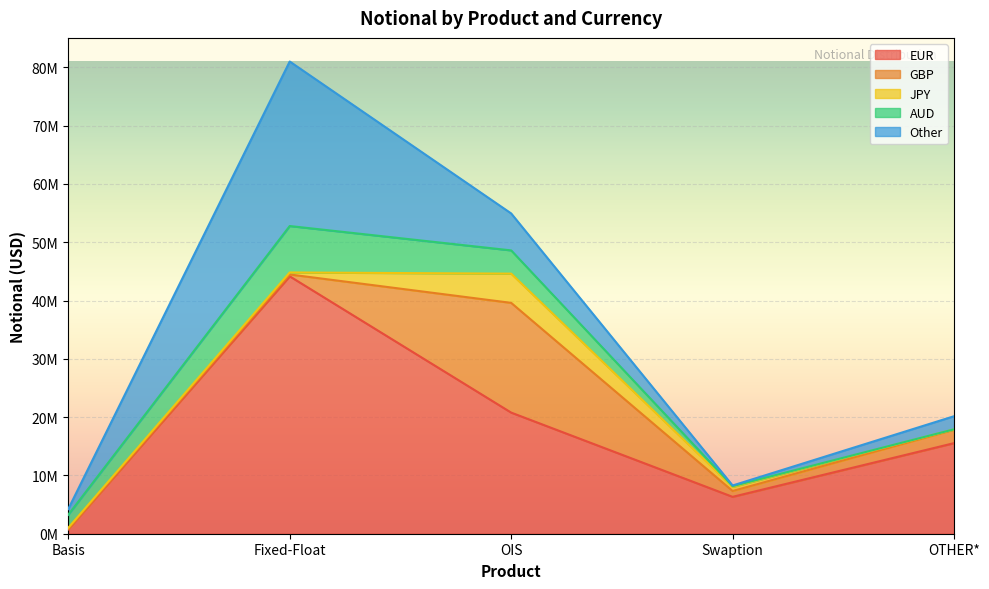

The value of JPY at Swaption is 165306. True or false?

False